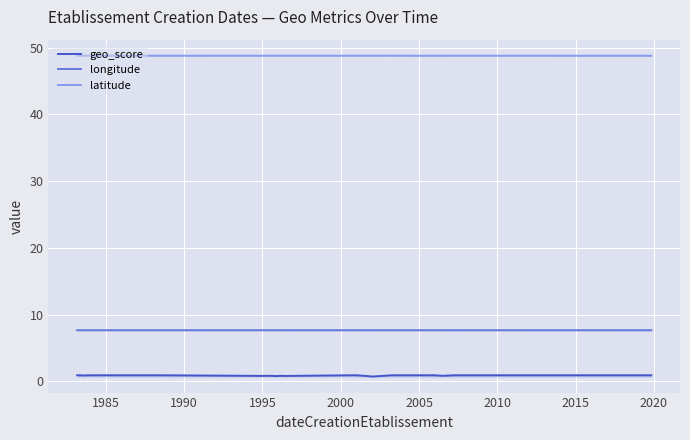

True or false: longitude and geo_score intersect in this chart.

False